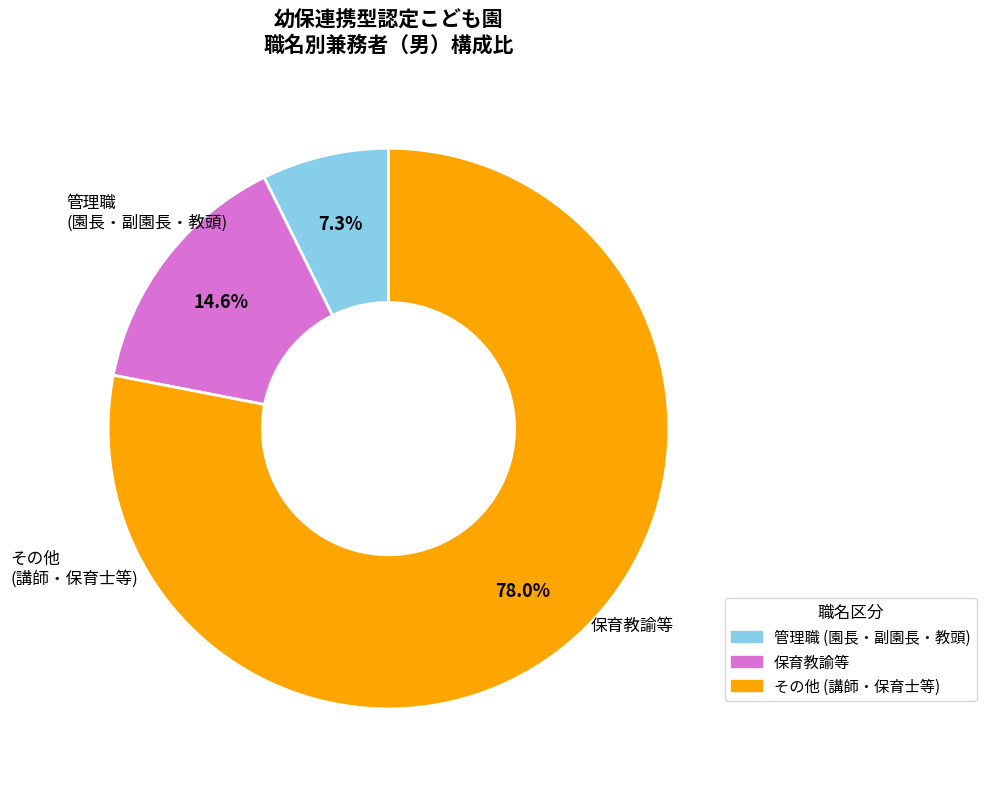

How many segments does this pie chart have?

3